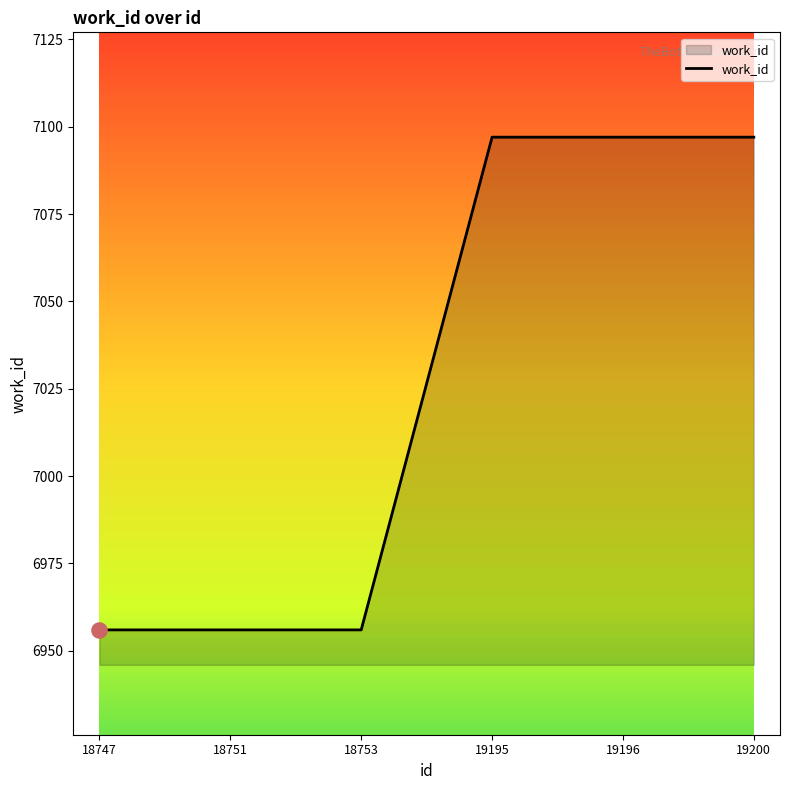

What is the change in value from 18747 to 19200?

+141